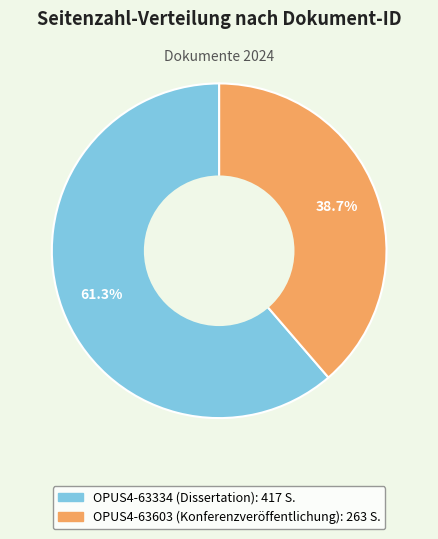

The OPUS4-63334 (Dissertation) slice represents 61% of the pie. True or false?

True